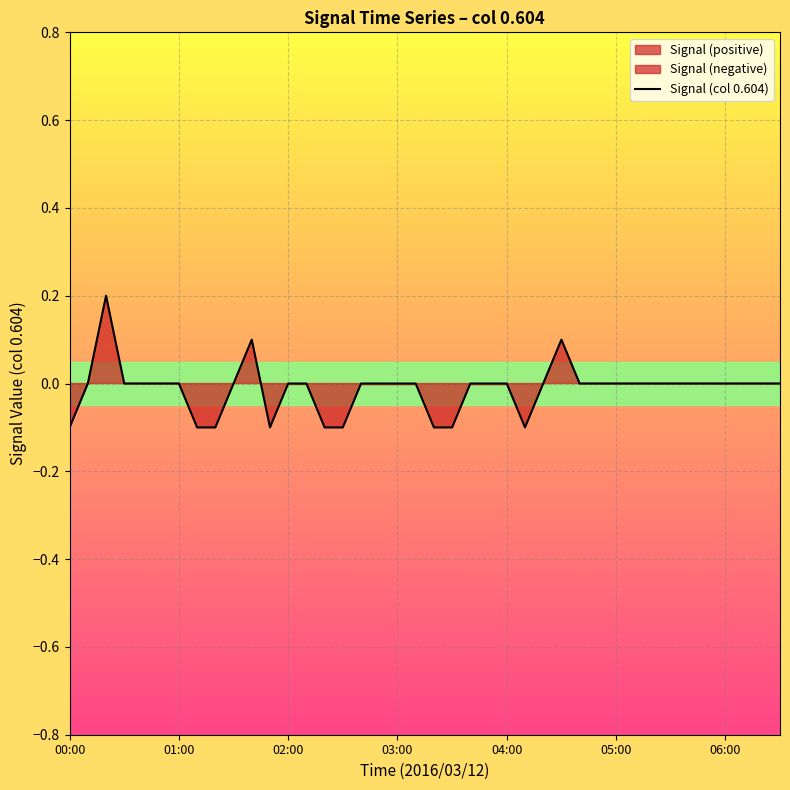

How many data points are less than 0?

9